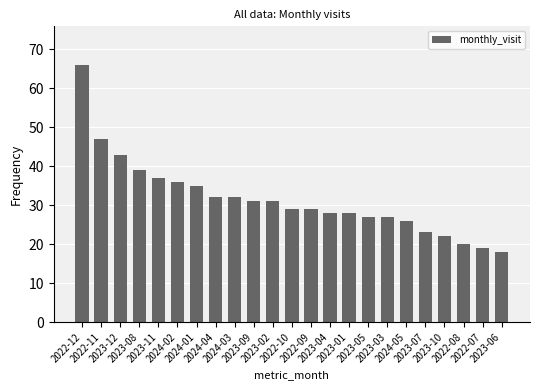

What is the ratio of the value at 2022-09 to the value at 2023-04?

1.0